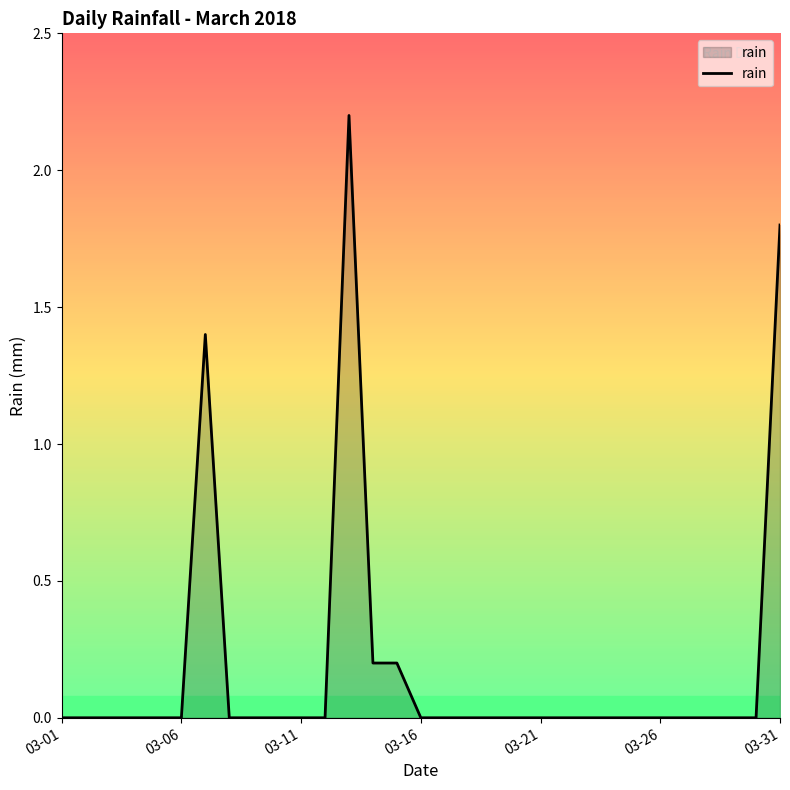

How many lines are shown in the chart?

1